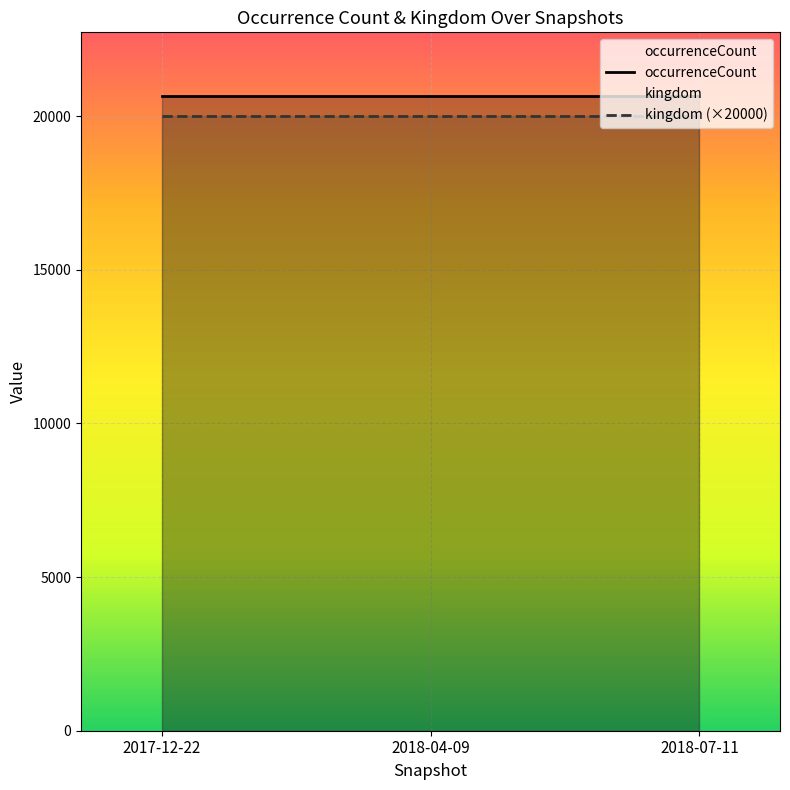

Read the occurrenceCount value at 2018-04-09.

20662